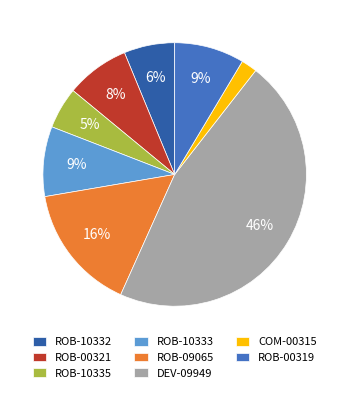

Which has a higher value, ROB-10332 or DEV-09949?

DEV-09949